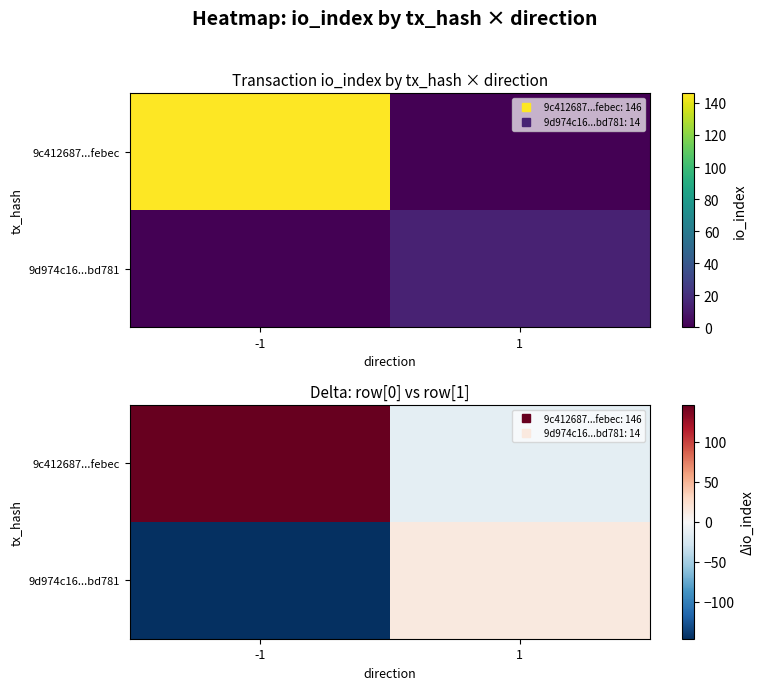

Is it true that 9c412687...febec equals -20 at 1?

False